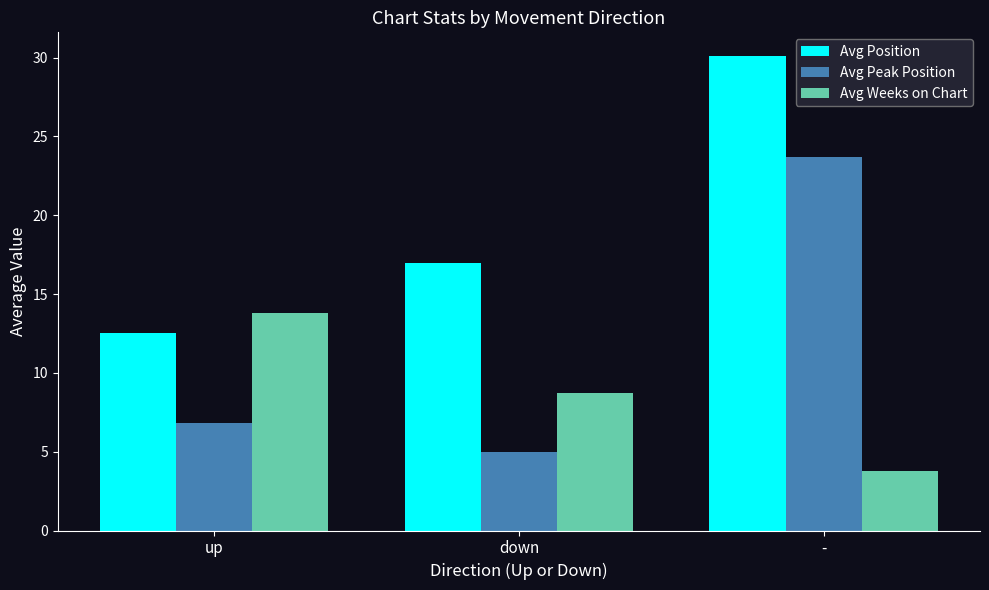

At which label is Avg Peak Position closest to 14?

up